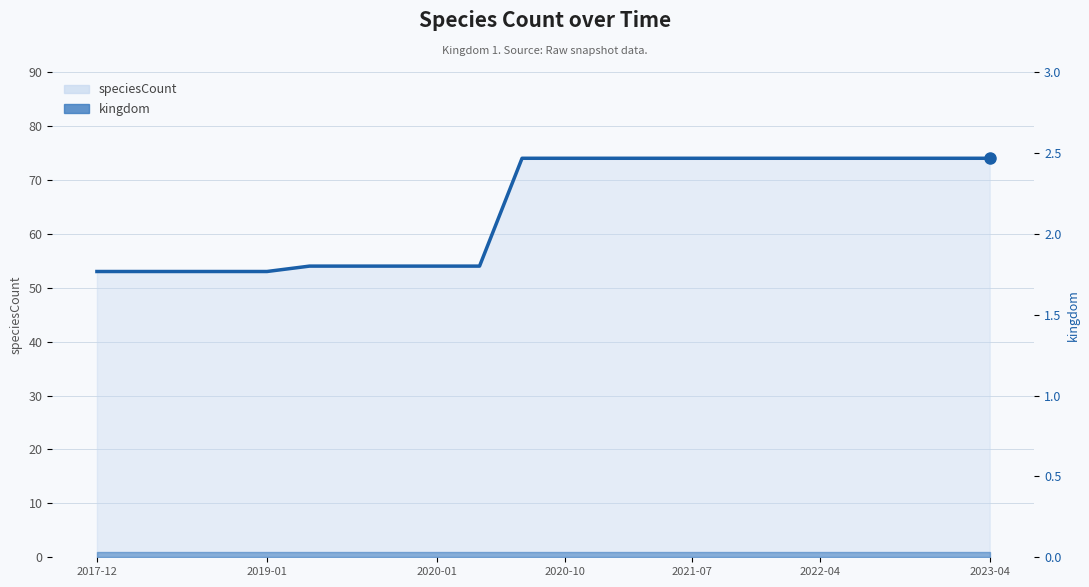

What is the label of the 1st point from the right?

2023-04